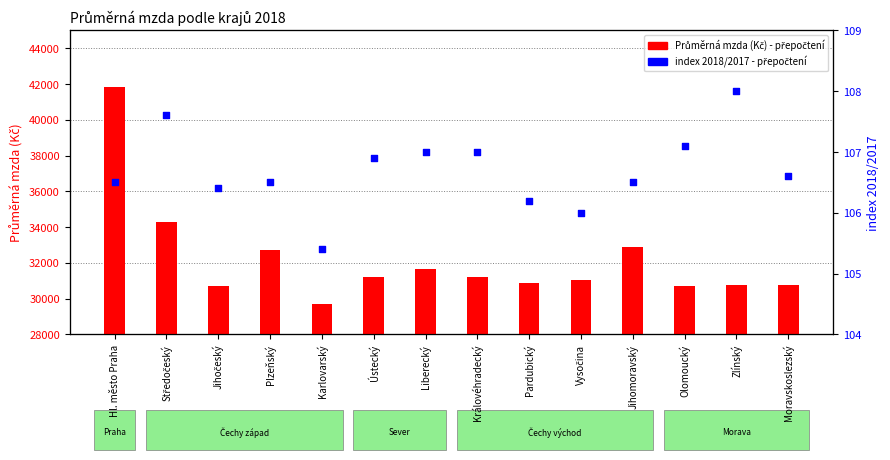

At how many categories does at least one series exceed 11735?

14